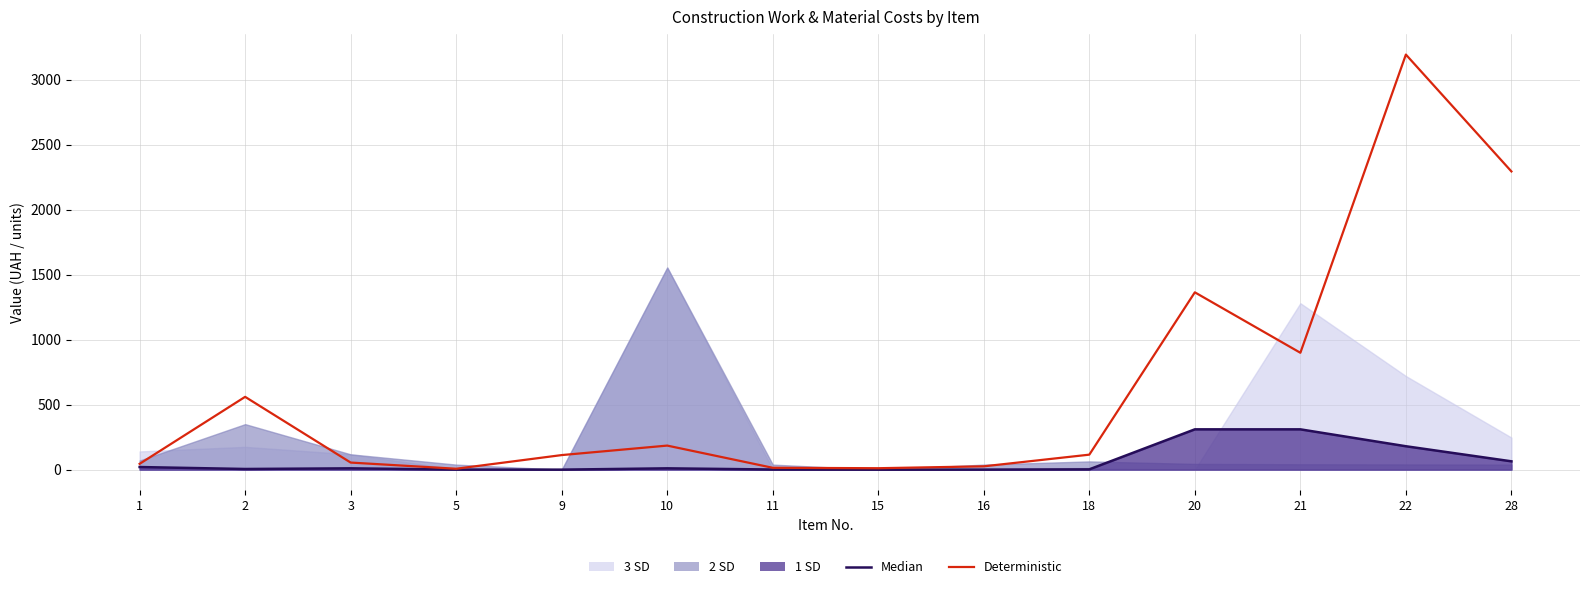

Which series has the largest range (max minus min)?

Deterministic